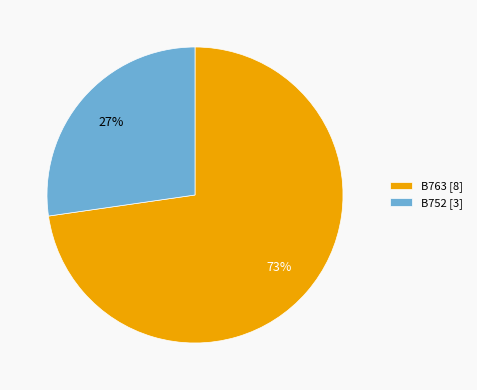

To the nearest percent, what percentage of the pie is B752?

27%